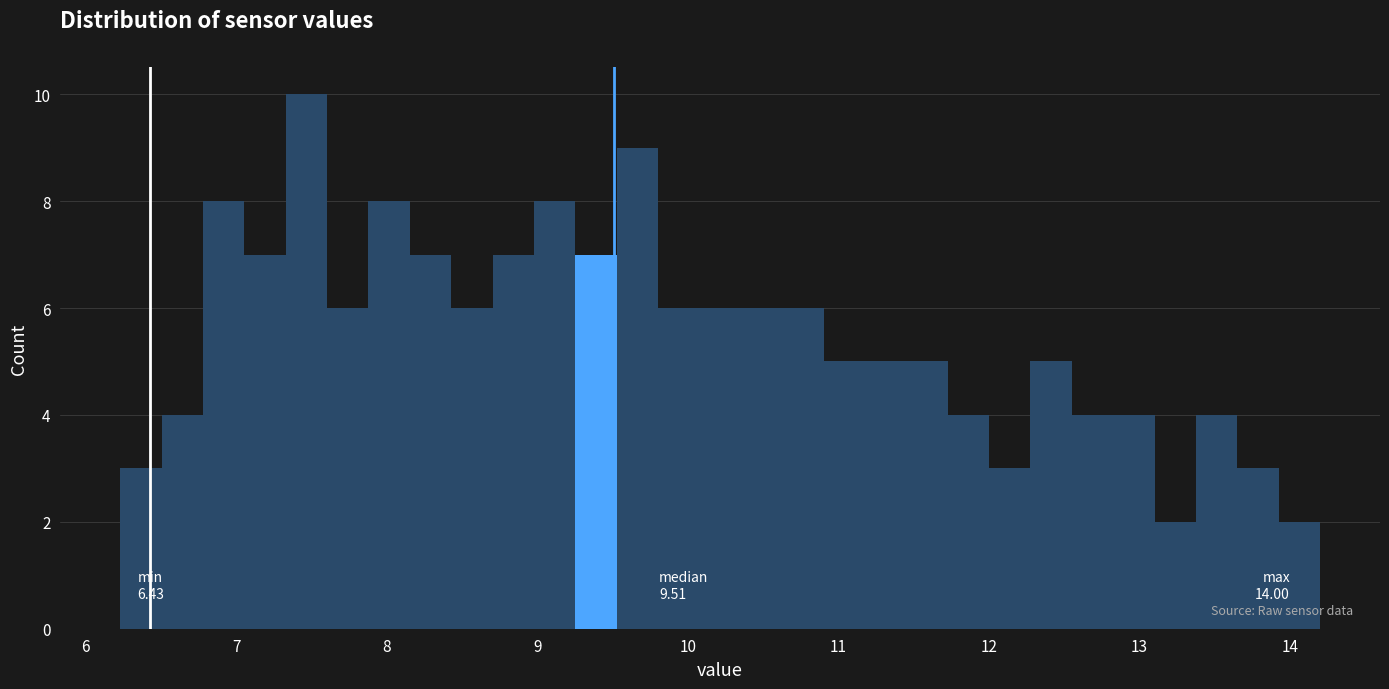

Around what value on the x-axis is the tallest bar? Give the approximate position of its centre, as read against the axis.

7.5